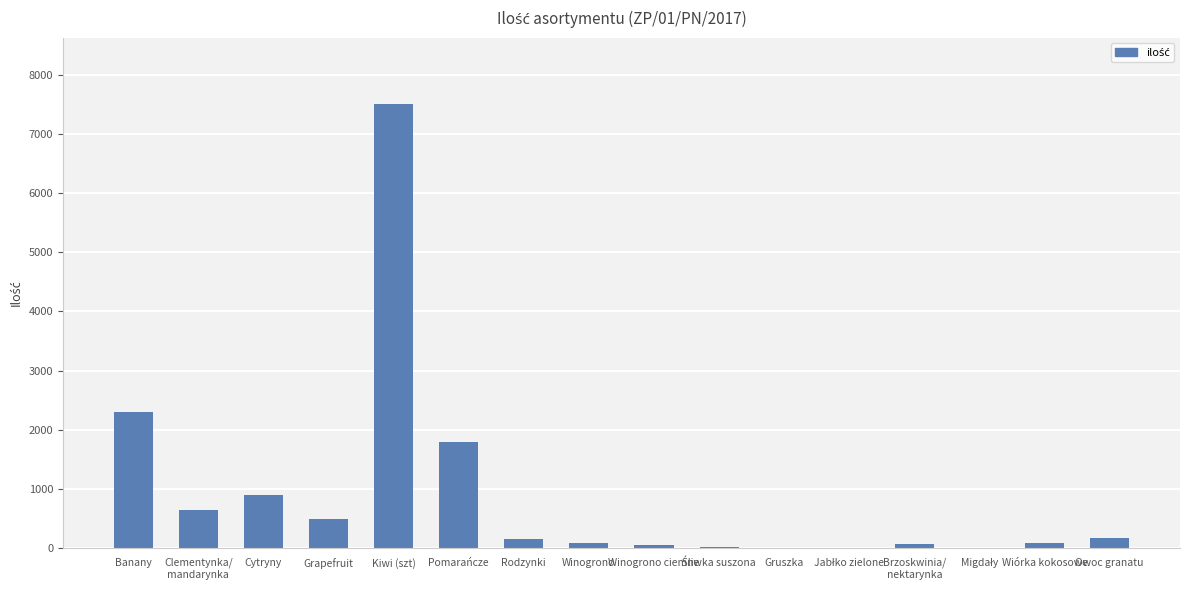

At which label is the value closest to 3752?

Banany